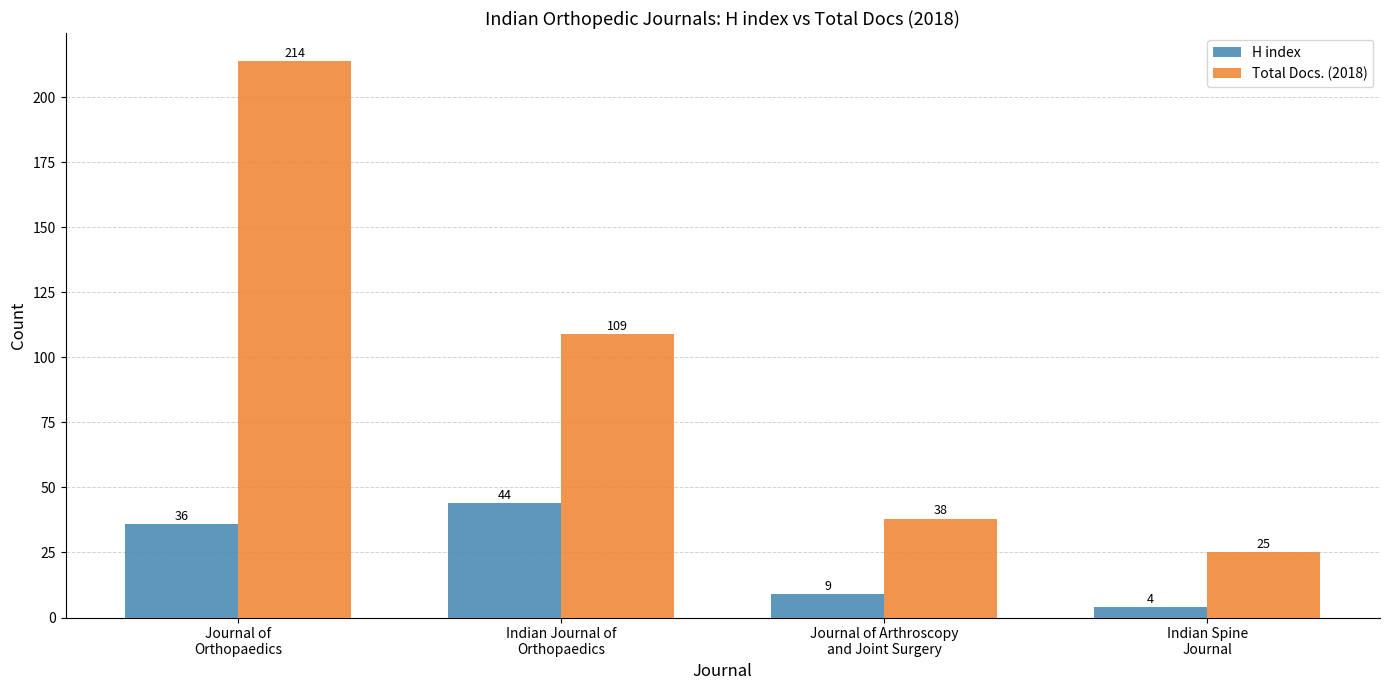

What is the average value of the H index series?

23